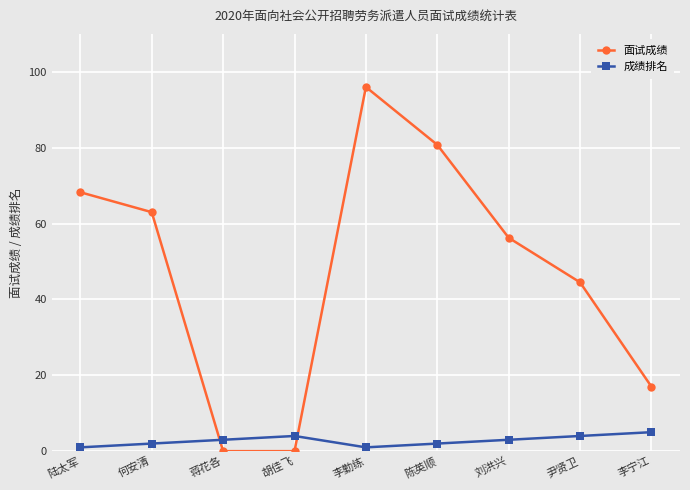

What is the difference between the second highest and second lowest values in the 成绩排名 series?

3.0